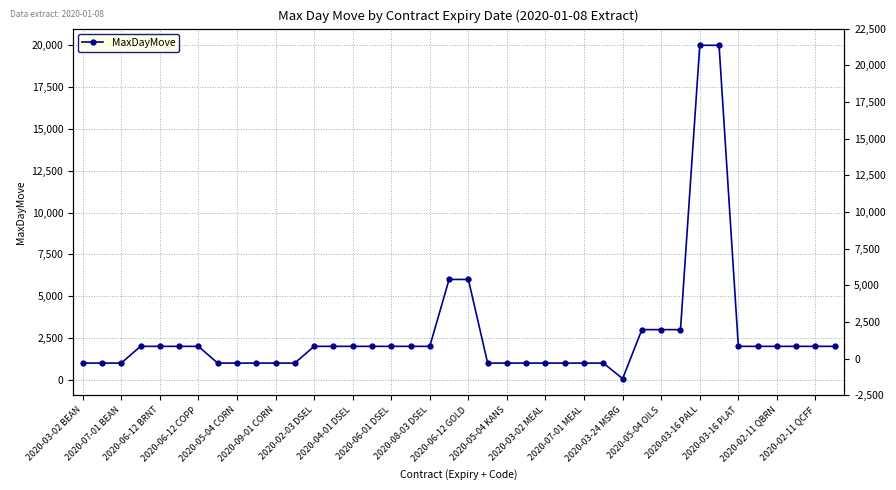

What is the difference between the second highest and minimum values?

19930